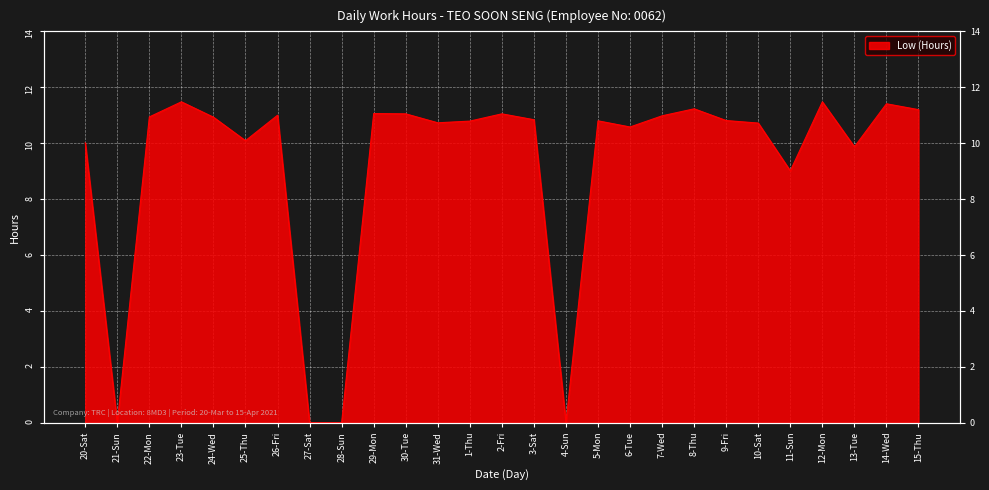

How many categories are shown in the chart?

27